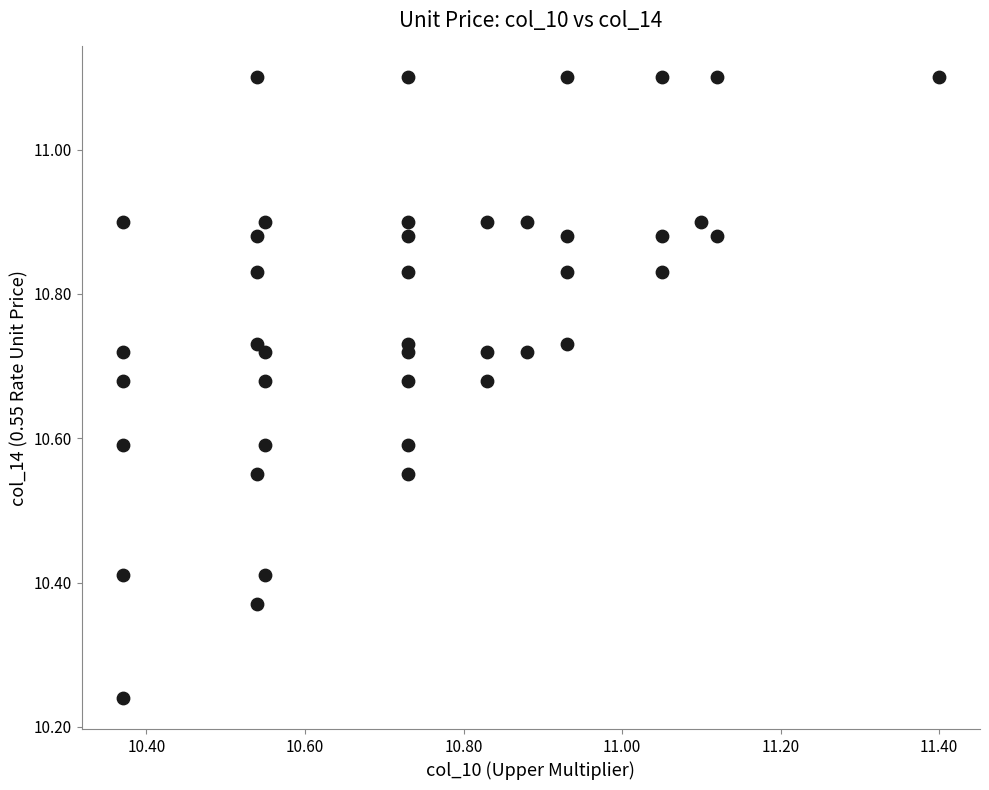

What is the range of Y values (max minus min)?

0.9